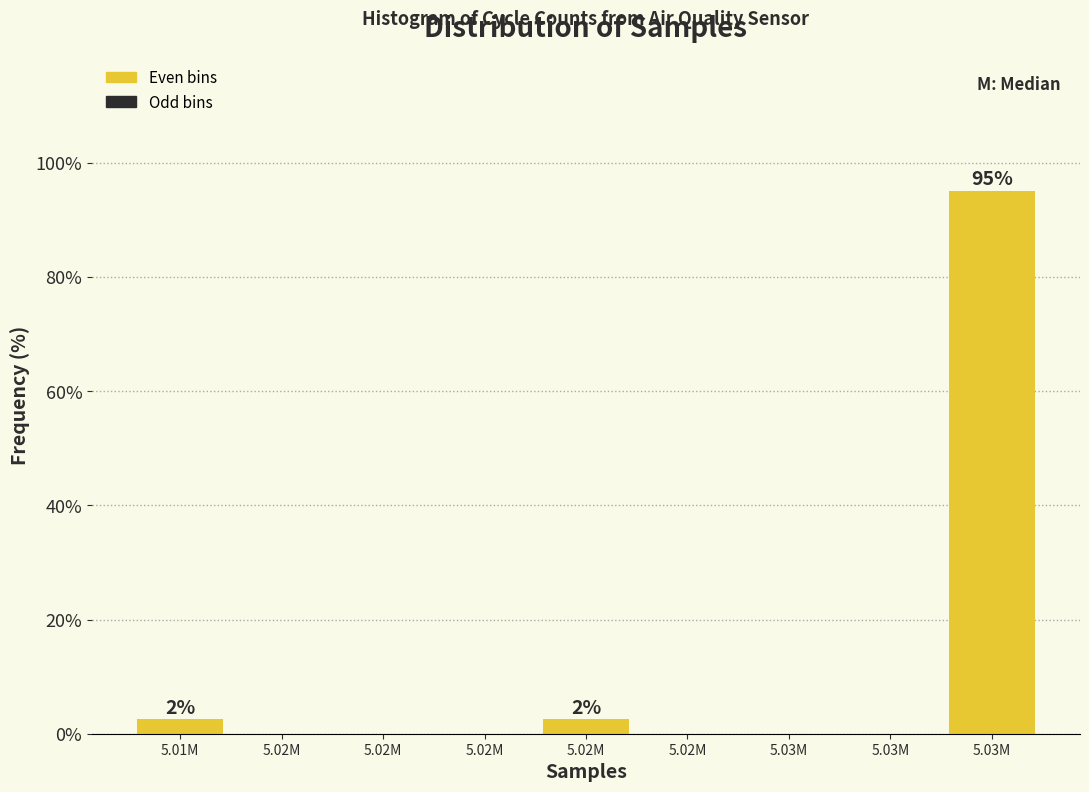

Are the bars horizontal?

No